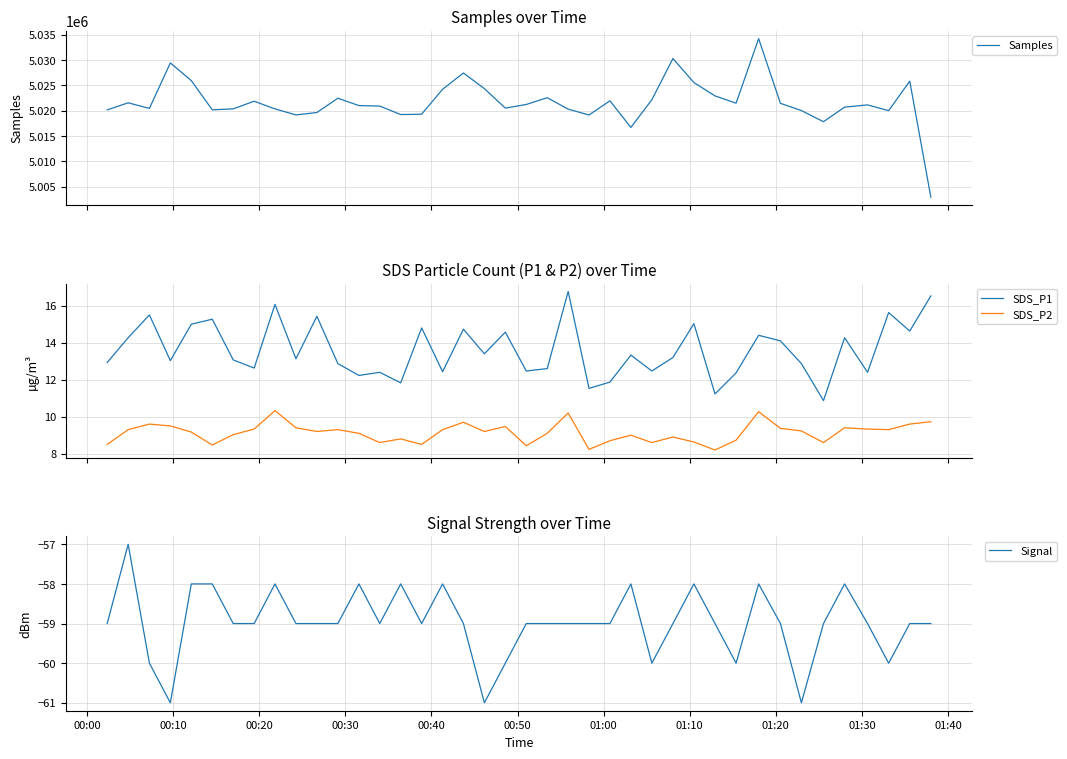

How many lines are shown in the chart?

4